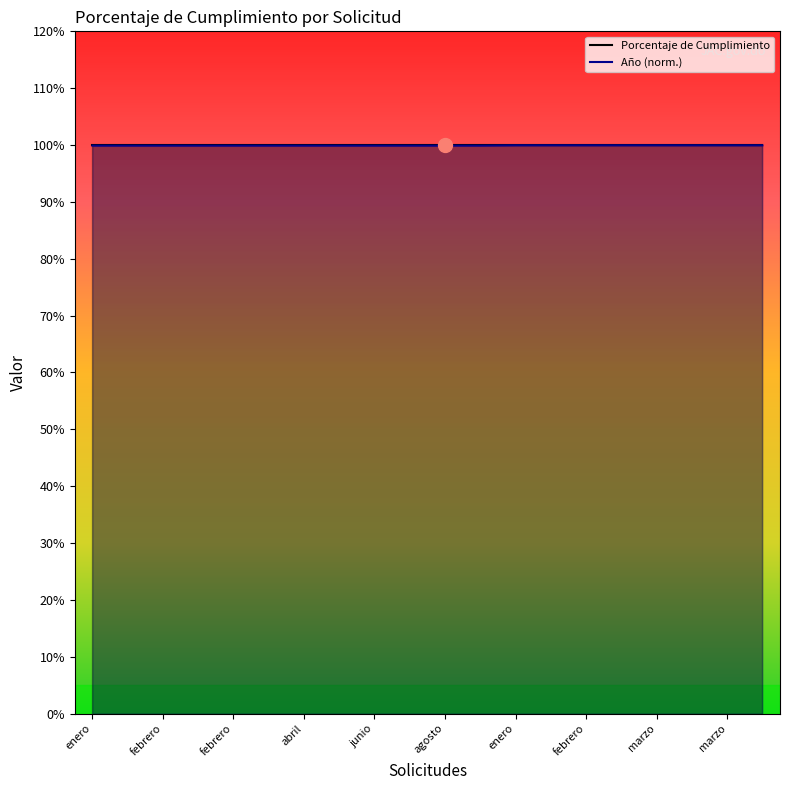

Count the number of categories in the chart.

20